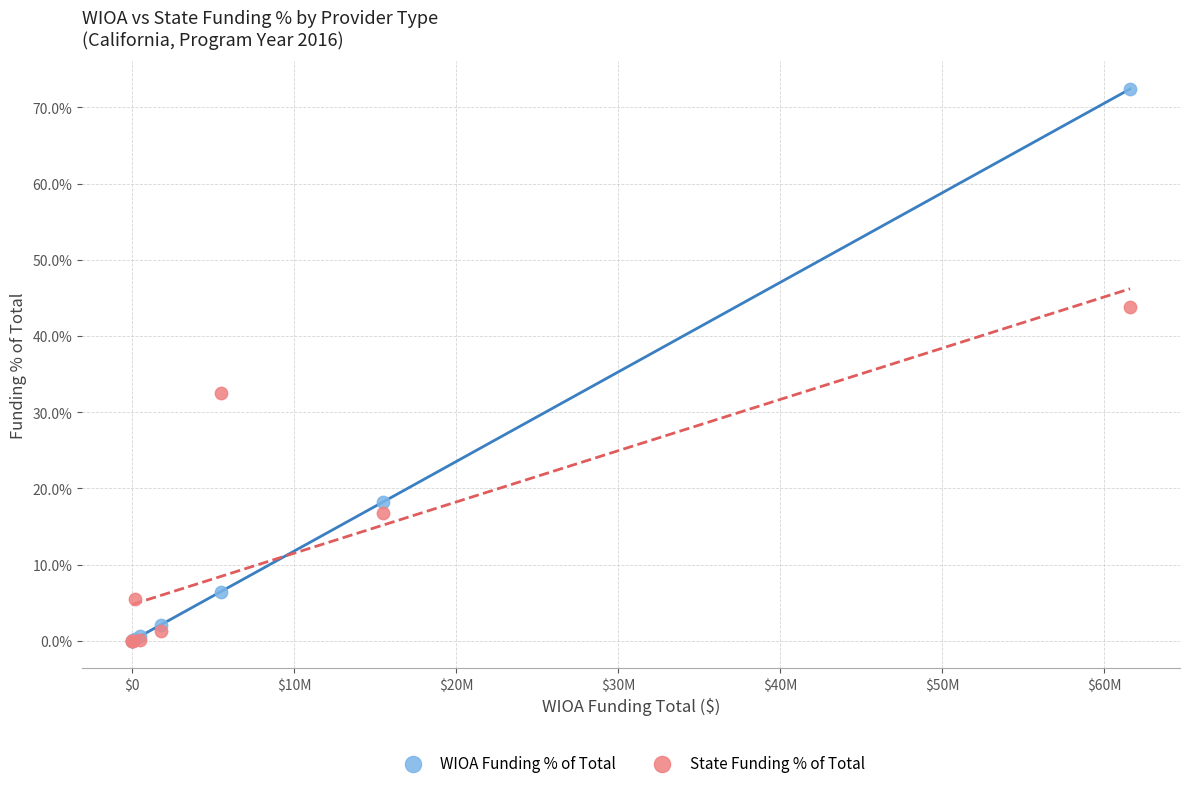

Which series has the largest Y range (max minus min)?

WIOA Funding % of Total